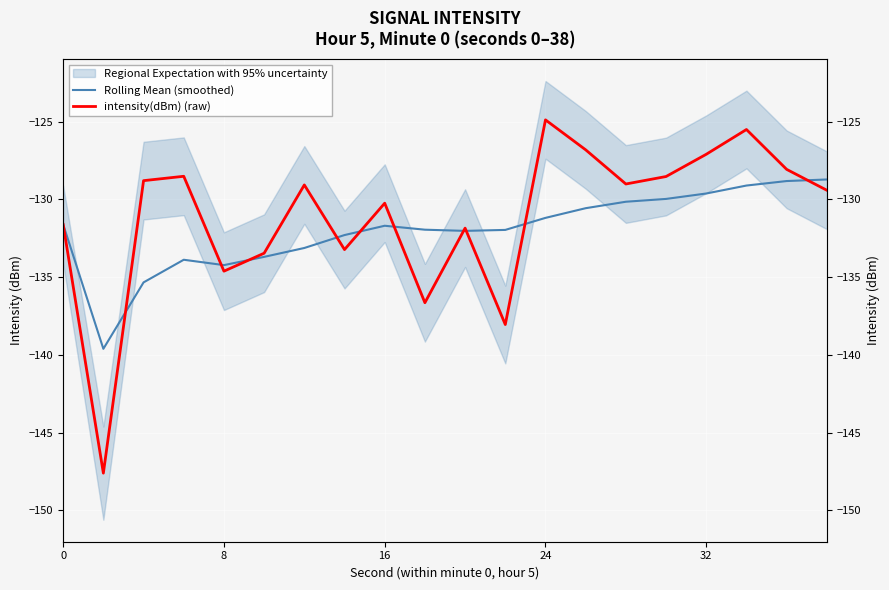

Which series has the widest spread of values?

intensity(dBm) (raw)